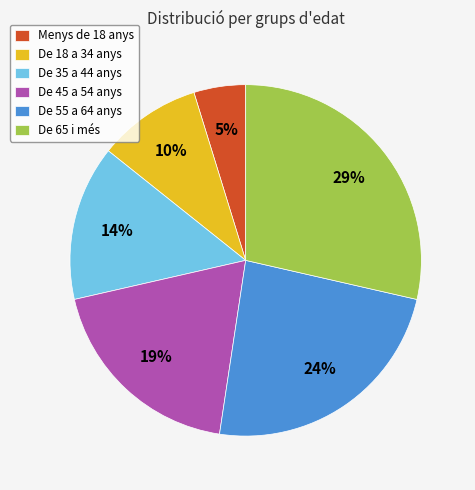

Is the sum of De 18 a 34 anys and De 35 a 44 anys greater than half?

No